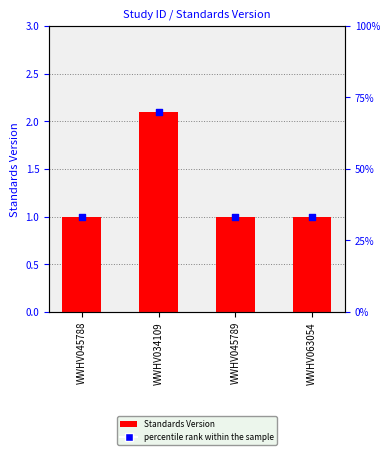

At how many categories does at least one series exceed 1?

1